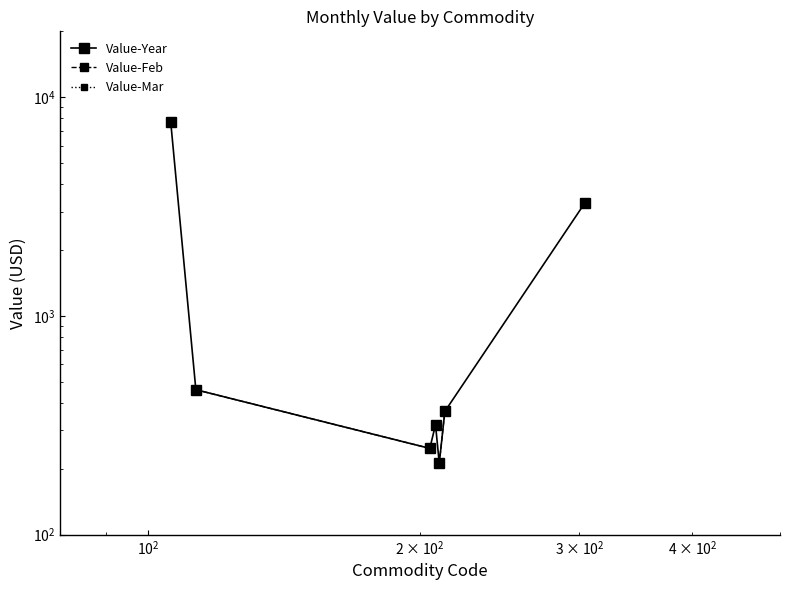

Is the value of Value-Mar at $\mathdefault{10^{2}}$ greater than the value of Value-Year at $\mathdefault{10^{1}}$?

No